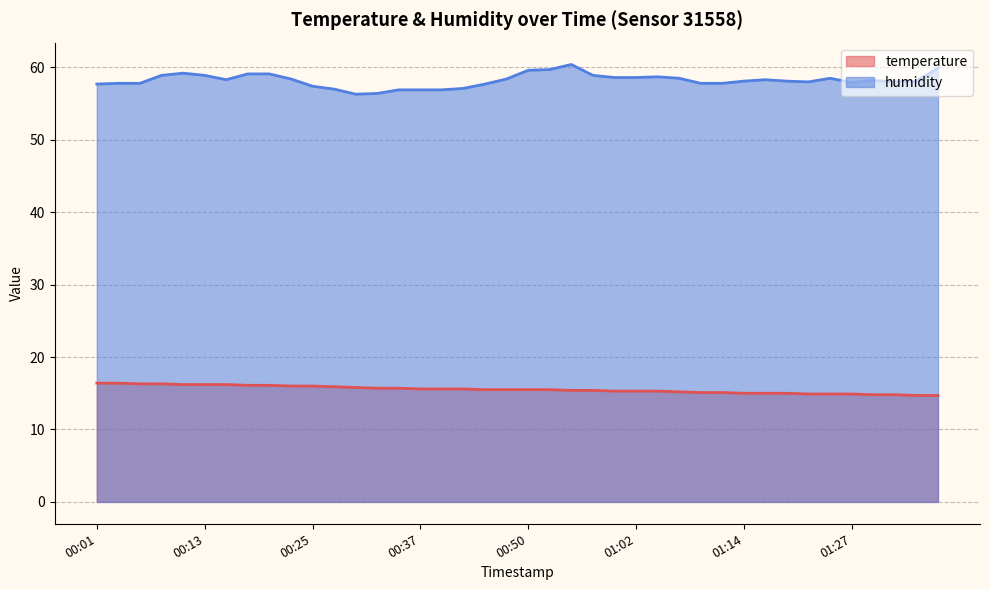

At how many categories does at least one series exceed 34?

40